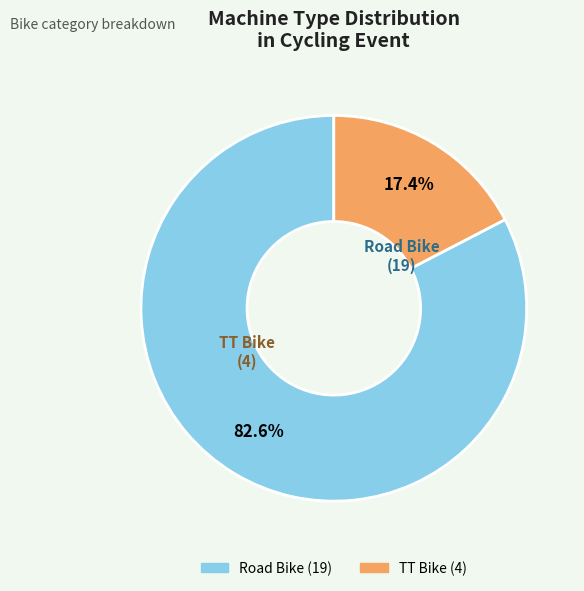

To the nearest percent, what is the combined percentage of TT Bike and Road Bike?

100%